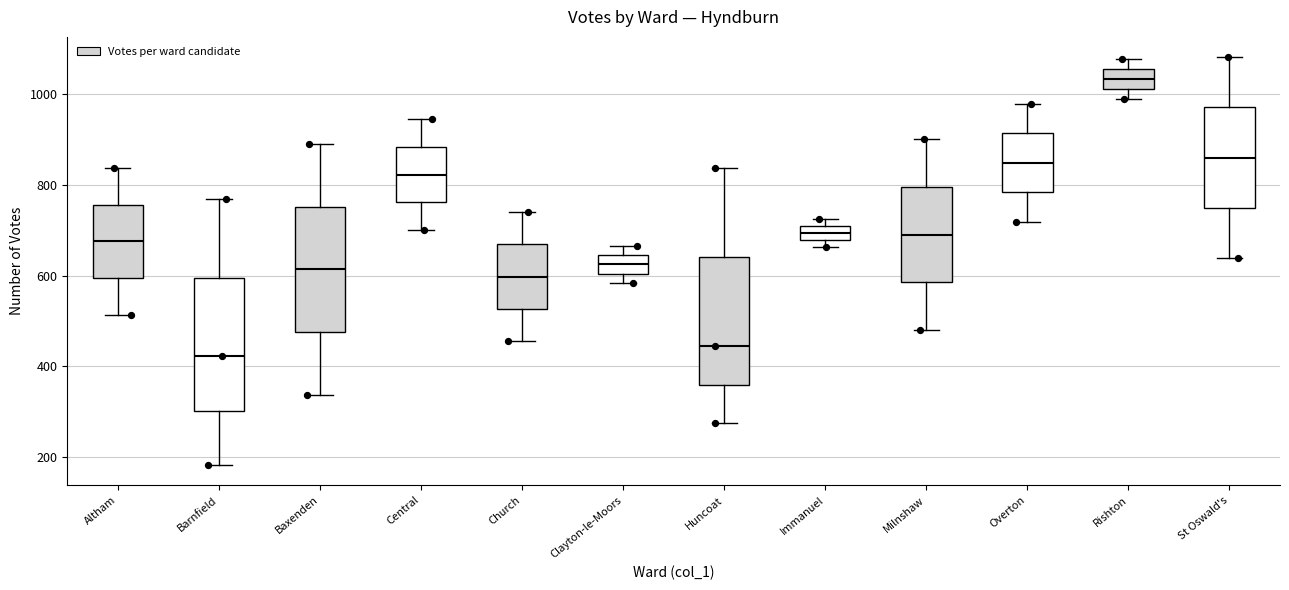

Reading left to right, transcribe this box plot: for each box, give where its median line is, the range the box spans, and where its two whiskers end, as read against the y-axis. The values are not printed on the chart, so give them approximately, as read against the axis.

Altham: median 680, box 600 to 760, whiskers 520 to 840
Barnfield: median 420, box 300 to 600, whiskers 180 to 760
Baxenden: median 620, box 480 to 760, whiskers 340 to 900
Central: median 820, box 760 to 880, whiskers 700 to 940
Church: median 600, box 520 to 660, whiskers 460 to 740
Clayton-le-Moors: median 620, box 600 to 640, whiskers 580 to 660
Huncoat: median 440, box 360 to 640, whiskers 280 to 840
Immanuel: median 700 (inside the box), box 680 to 700, whiskers 660 to 720
Milnshaw: median 700, box 580 to 800, whiskers 480 to 900
Overton: median 840, box 780 to 920, whiskers 720 to 980
Rishton: median 1040, box 1020 to 1060, whiskers 1000 to 1080
St Oswald's: median 860, box 740 to 980, whiskers 640 to 1080